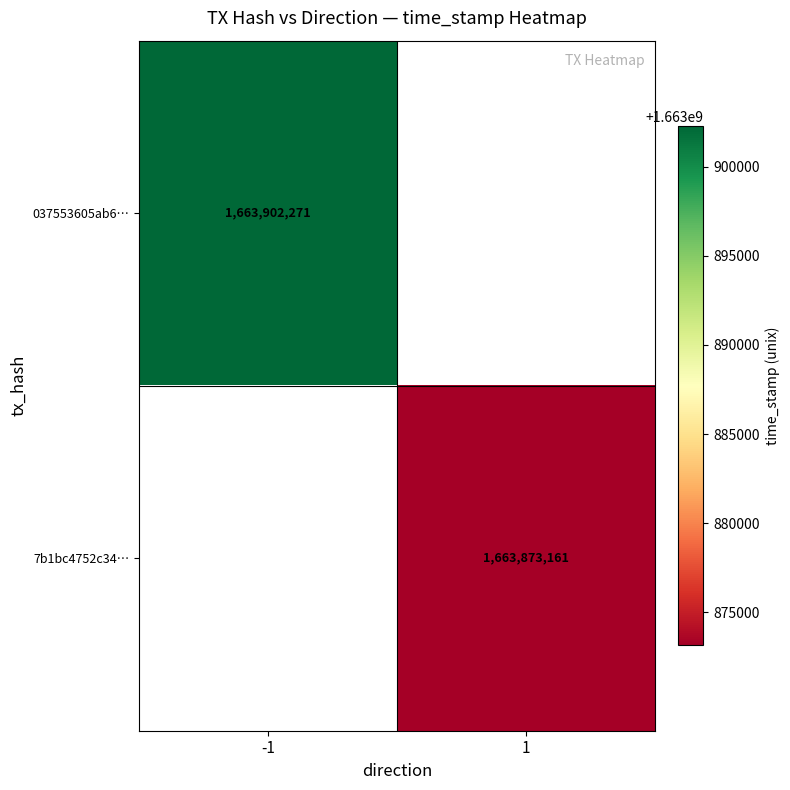

Is it true that 037553605ab6… equals 850699131 at -1?

False